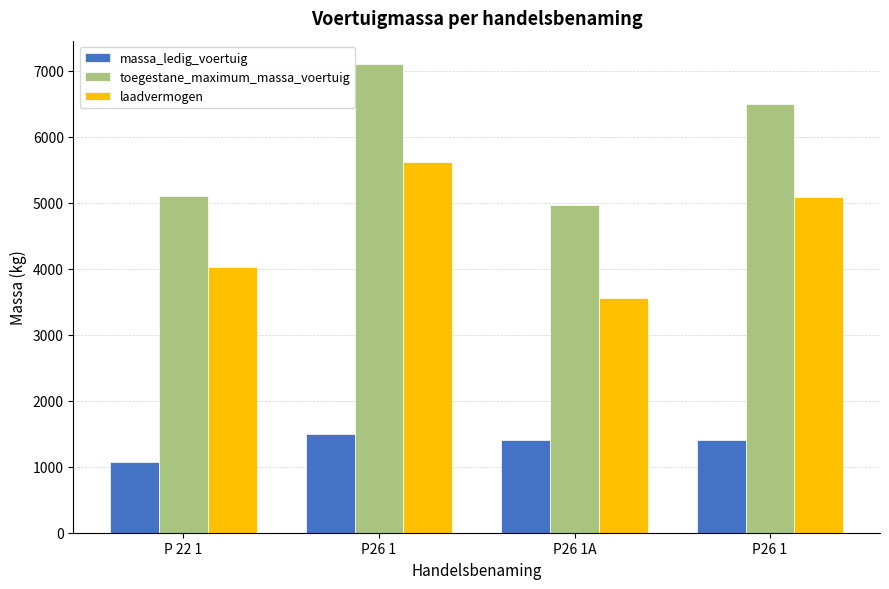

How many bars are there in each group?

3